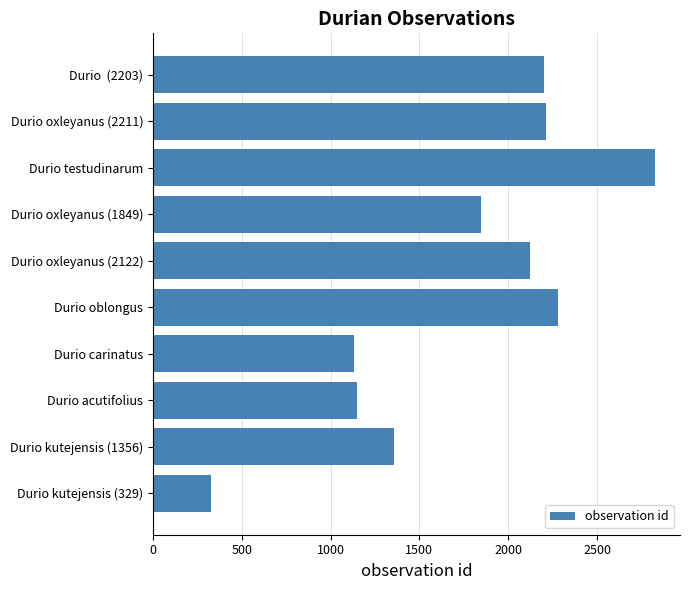

Approximately how many times larger is the value at Durio oxleyanus (2211) compared to Durio  (2203)?

1.0